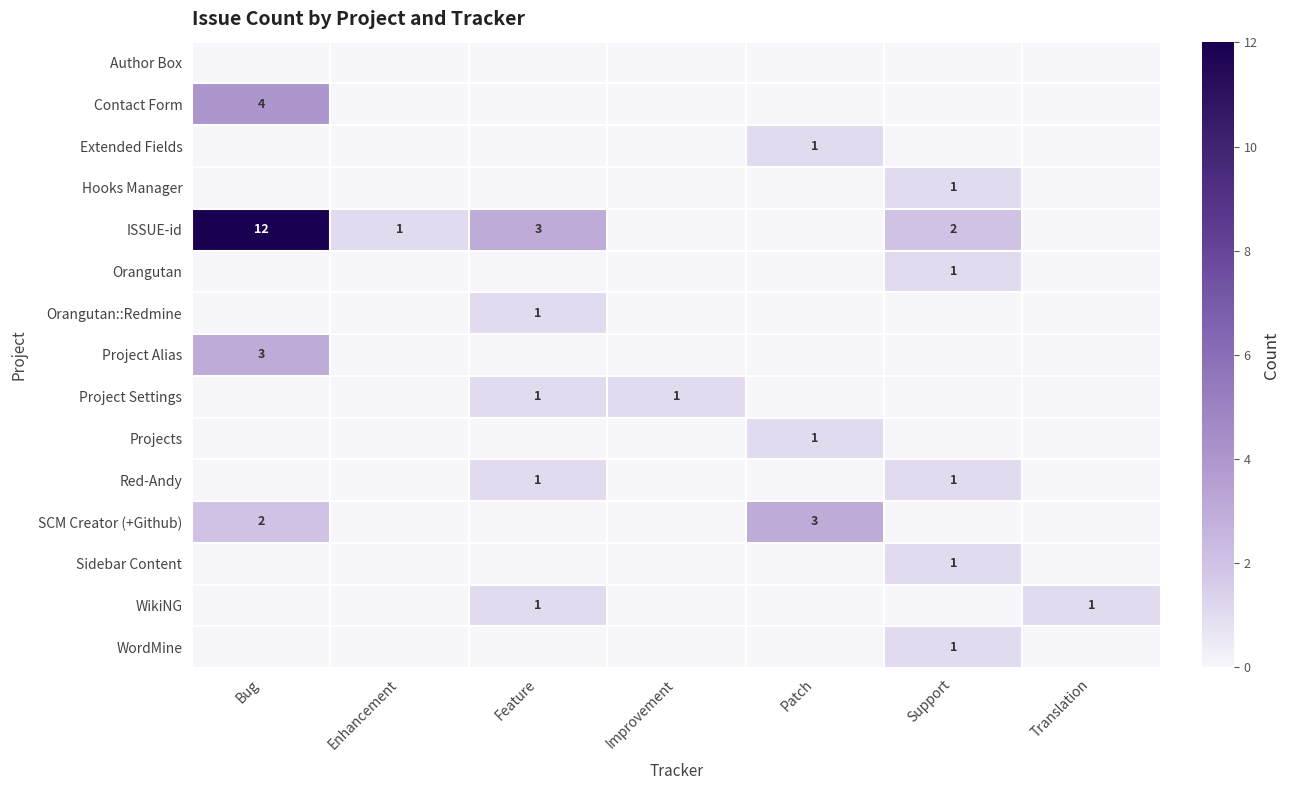

The value of Project Settings at Improvement is 0. True or false?

False